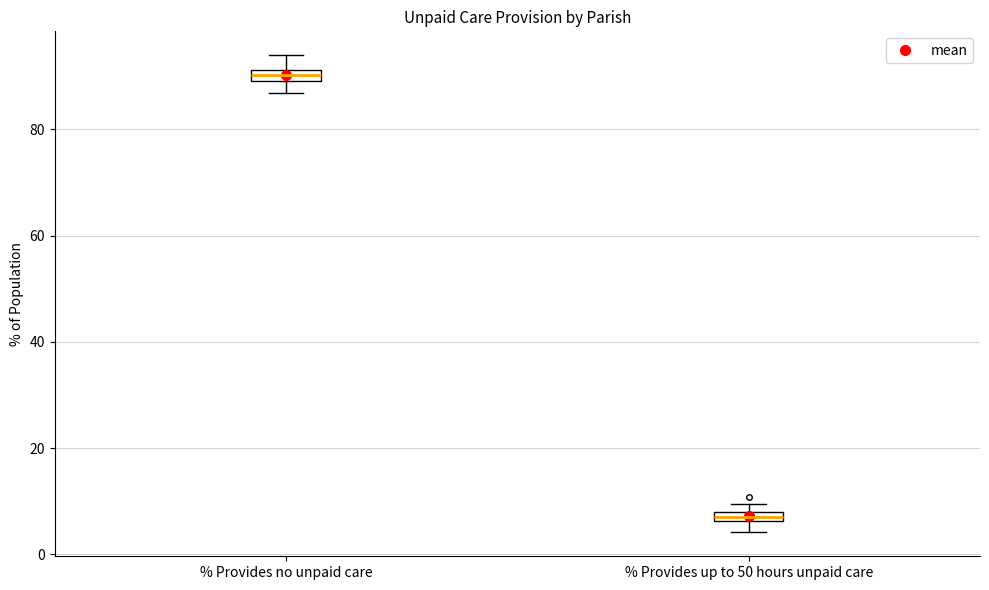

Where does the upper whisker of the box for % Provides no unpaid care end on the y-axis? The values are not printed on the chart, so give them approximately, as read against the axis.

94